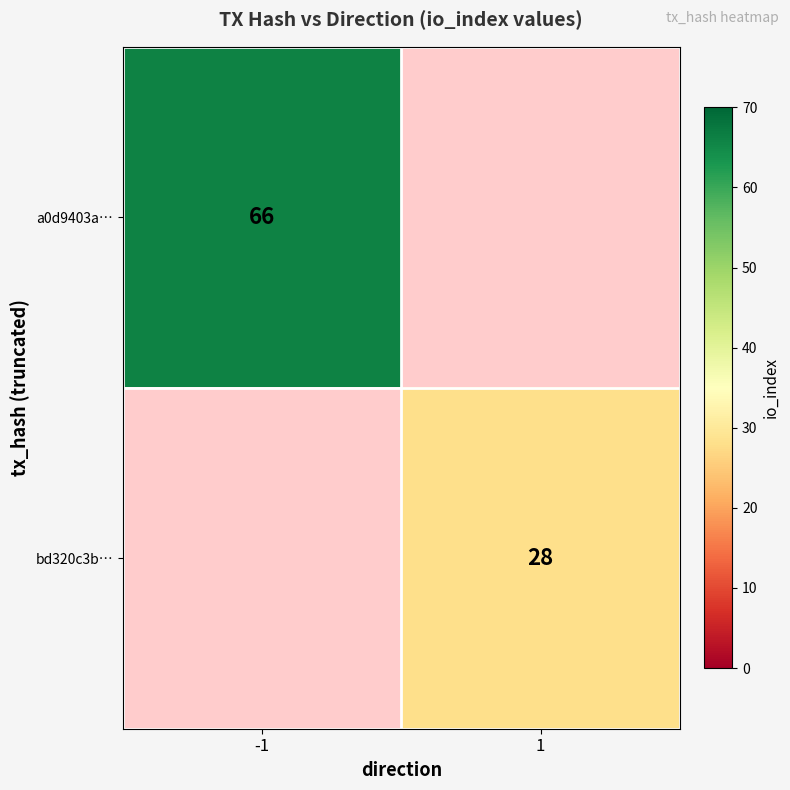

True or false: bd320c3b… has a value of 7 at 1.

False